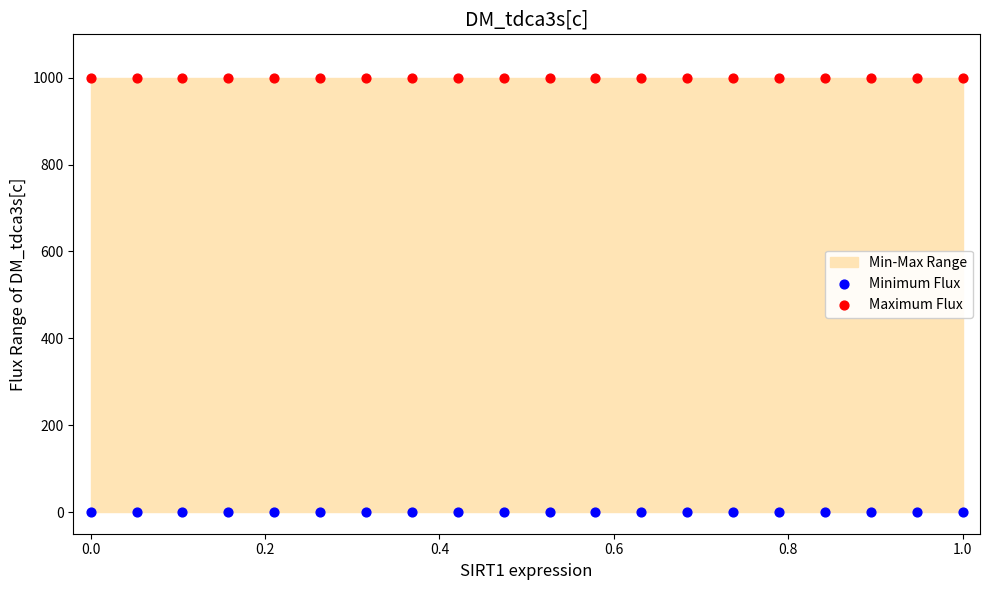

Which series reaches the maximum Y coordinate?

Maximum Flux